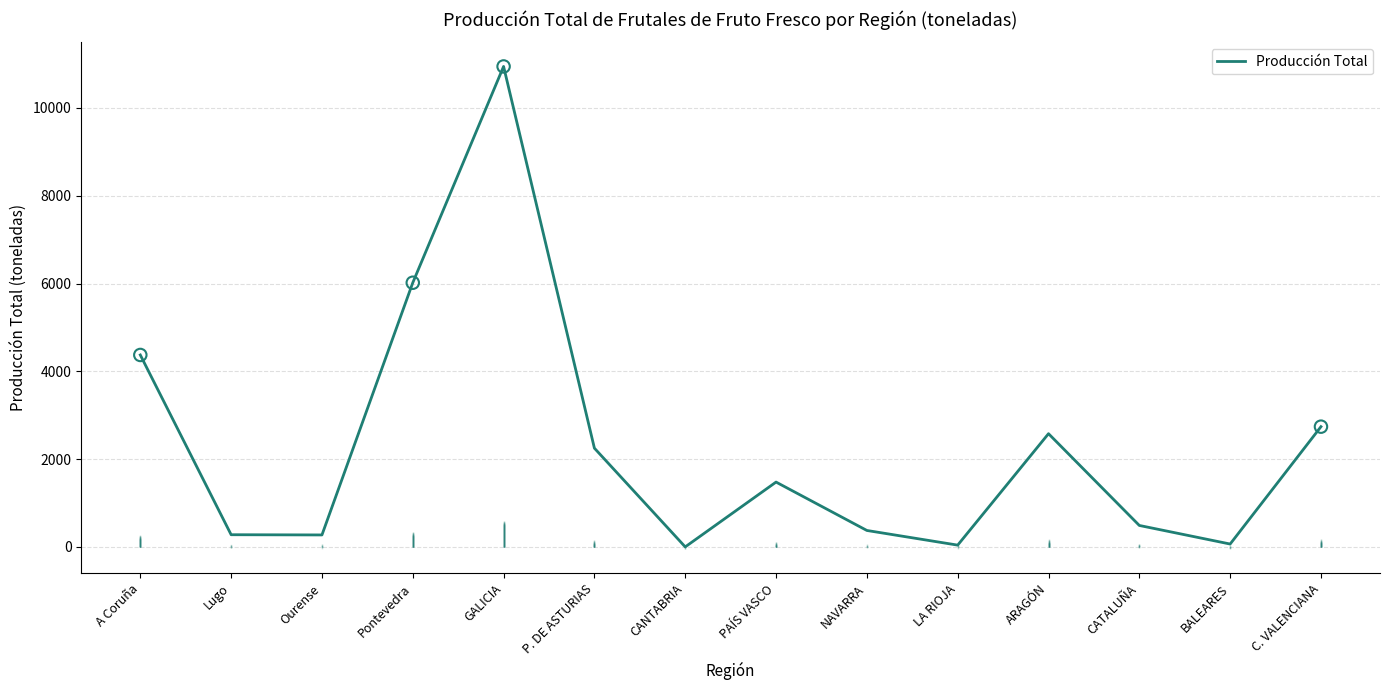

What is the ratio of the value at NAVARRA to the value at Ourense?

1.4